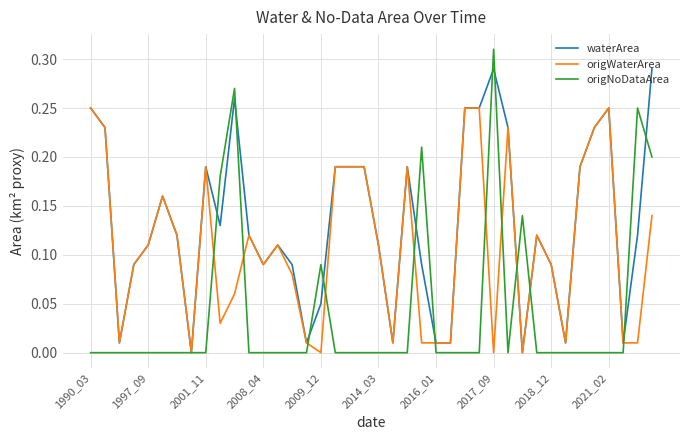

List the series in order of their overall mean, highest first.

waterArea, origWaterArea, origNoDataArea